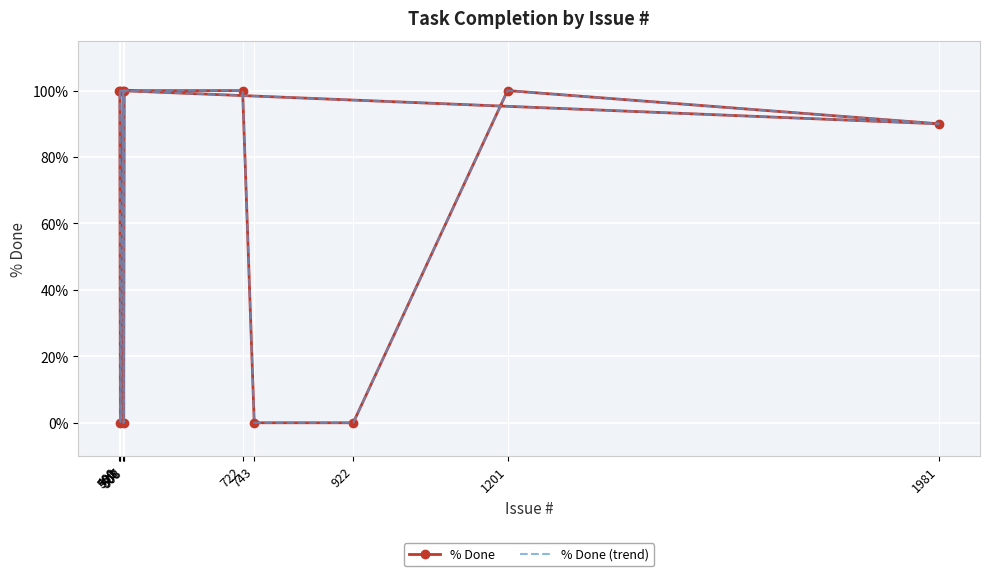

What is the value of the % Done point at the 7th from the left?

100